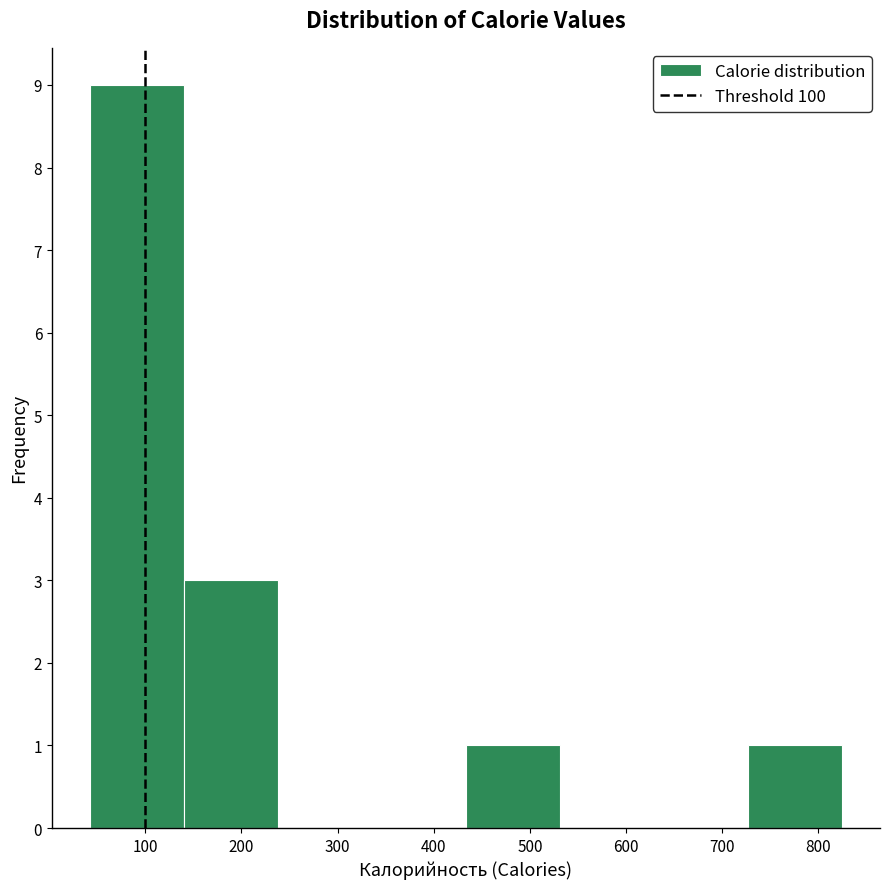

Reading left to right, list every bar in this chart as the range it spans on the x-axis followed by its height. Neither the bar edges nor the heights are printed on the chart, so give them approximately, as read against the axes.

40 to 140: 9
140 to 240: 3
240 to 340: 0
340 to 430: 0
430 to 530: 1
530 to 630: 0
630 to 730: 0
730 to 830: 1